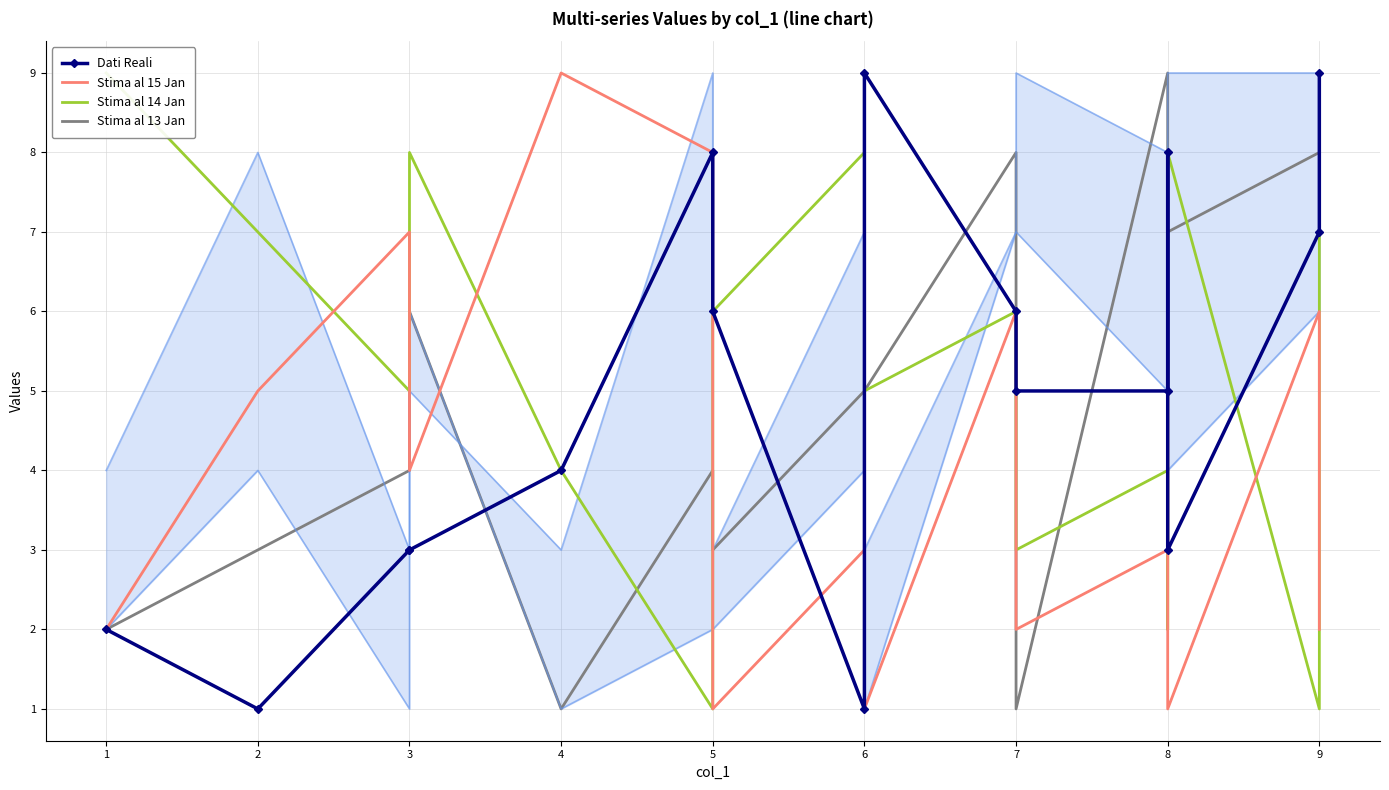

How many times do Stima al 14 Jan and Stima al 15 Jan cross each other?

8